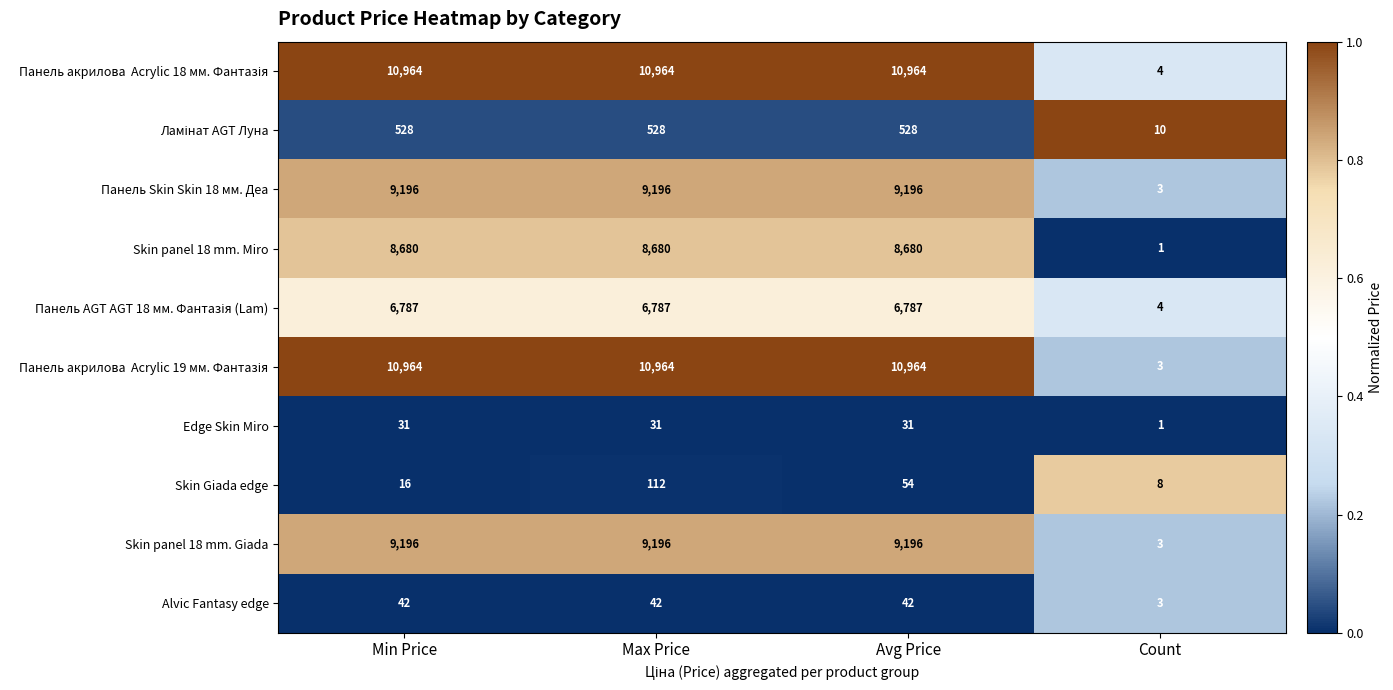

What is the difference between the second highest and minimum values in the Панель Skin Skin 18 мм. Деа series?

9193